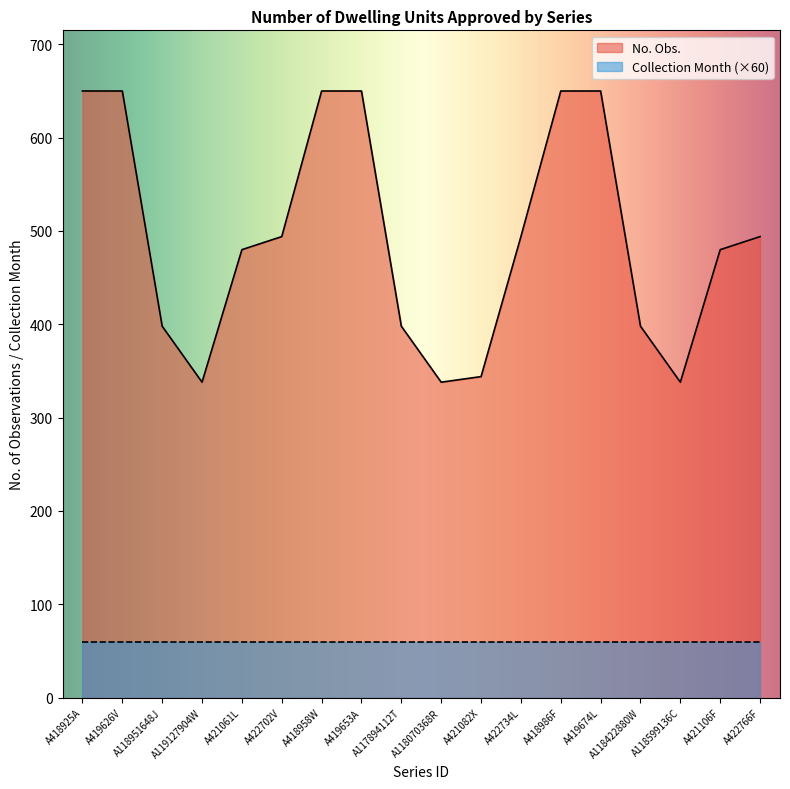

At which category does the data reach its first local valley?

A119127904W